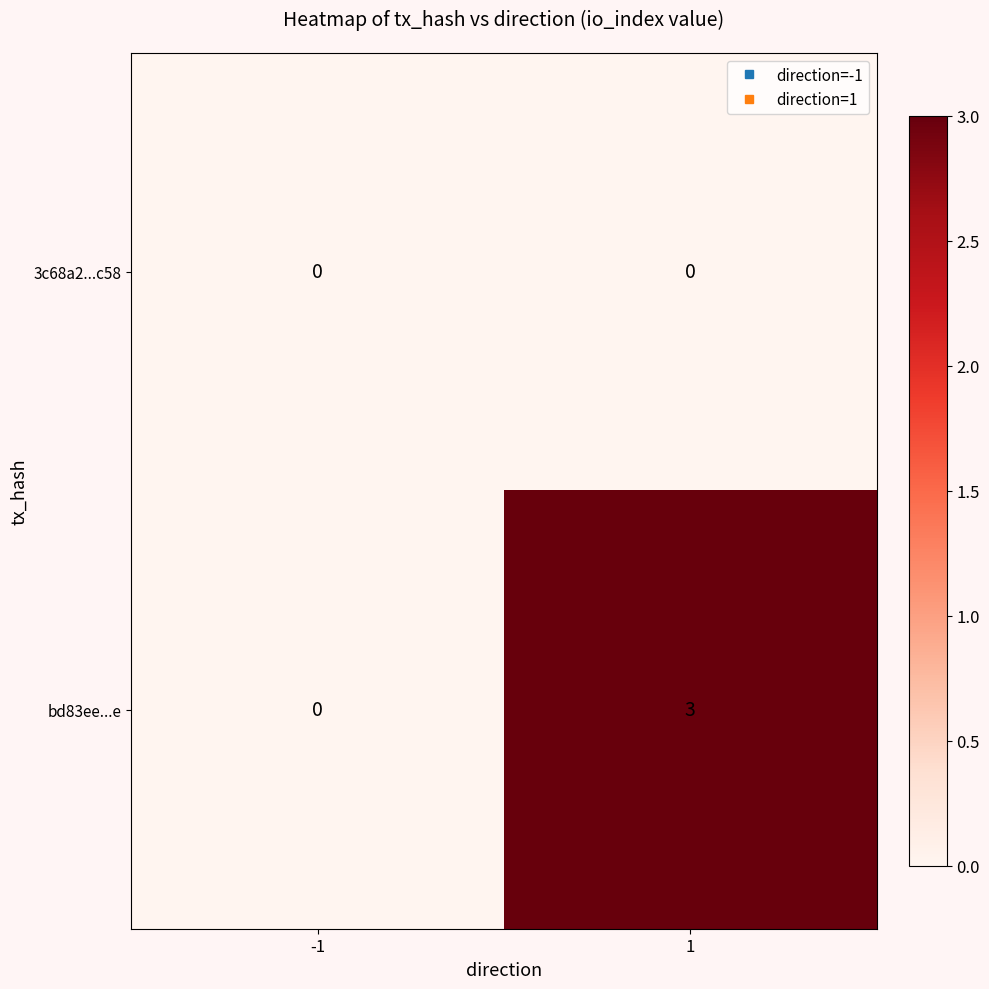

Rank the series by their average value, from lowest to highest.

3c68a2...c58, bd83ee...e